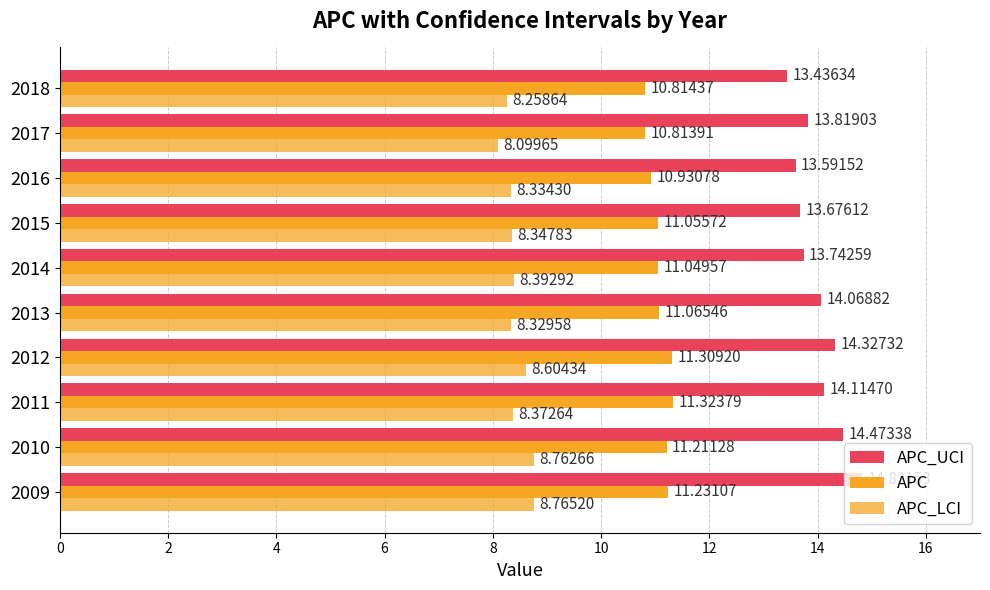

What is the maximum value shown in the chart?

14.8